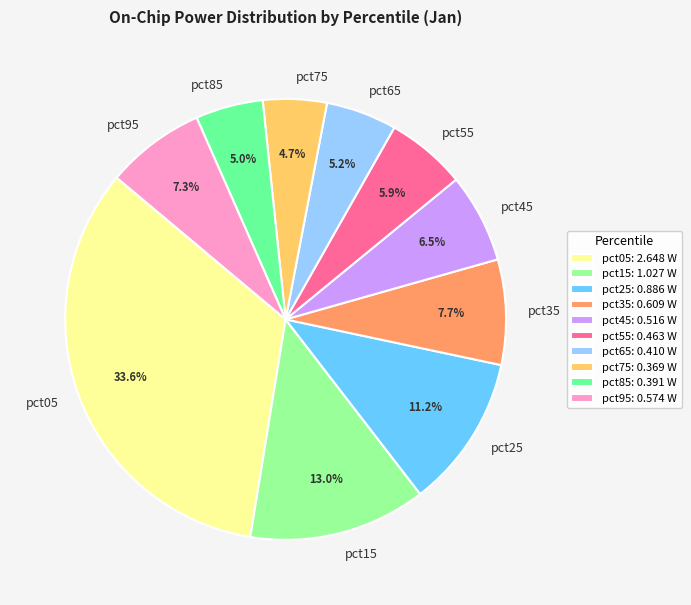

Do pct85 and pct65 together represent more than half of the pie?

No